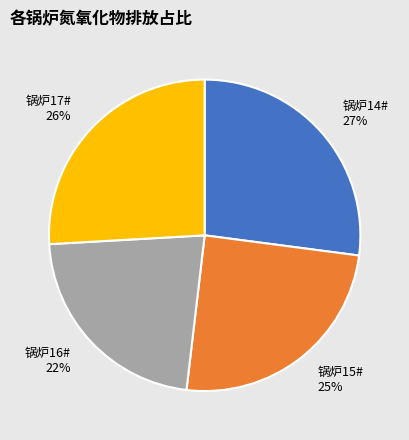

What percentage is the 锅炉16# slice, to the nearest percent?

22%